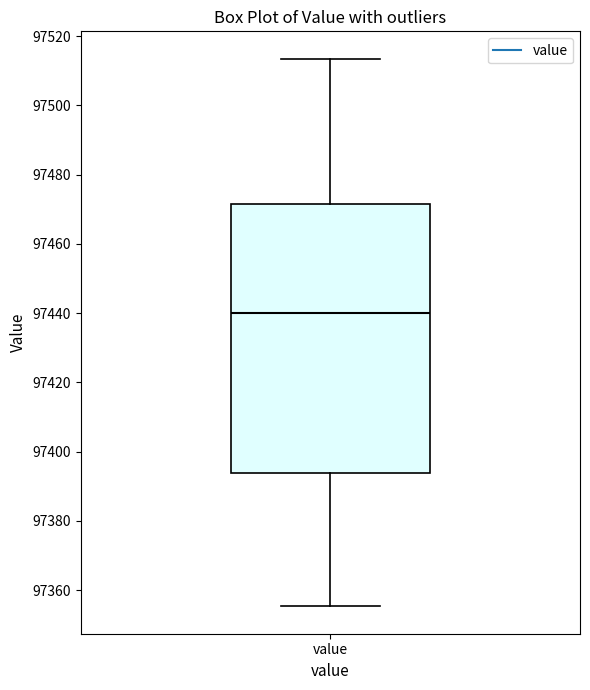

Transcribe this box plot: give where the median line is, the range the box spans, and where the two whiskers end, as read against the y-axis. The values are not printed on the chart, so give them approximately, as read against the axis.

median 97440, box 97394 to 97472, whiskers 97356 to 97514